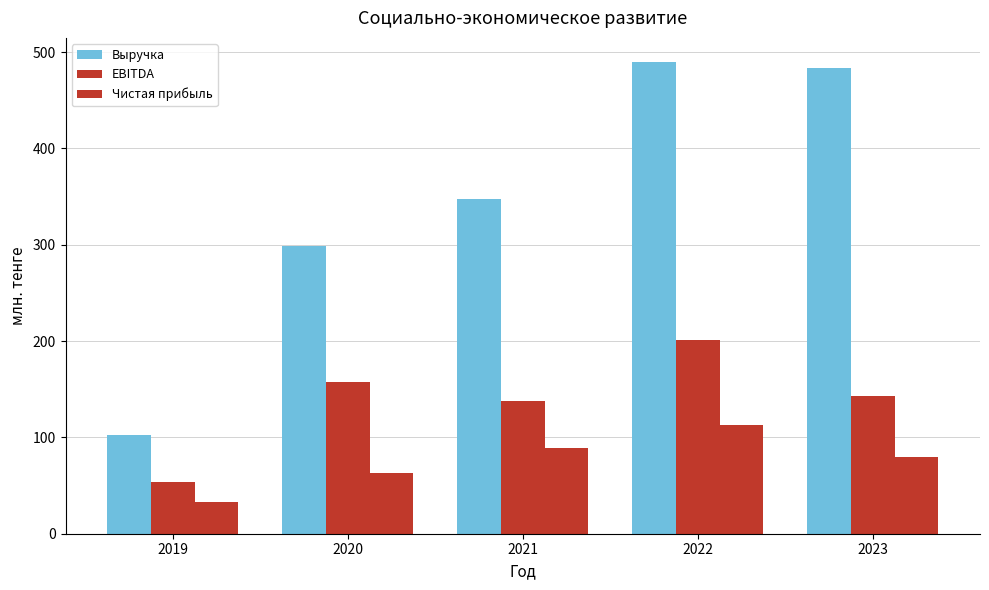

How many data points in Выручка are less than 347?

2